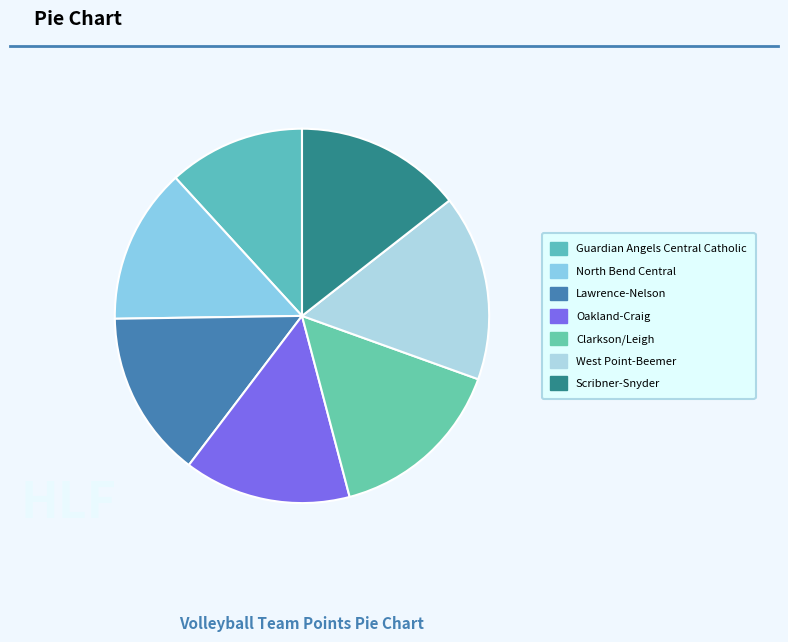

Between Oakland-Craig and Clarkson/Leigh, which is larger?

Clarkson/Leigh